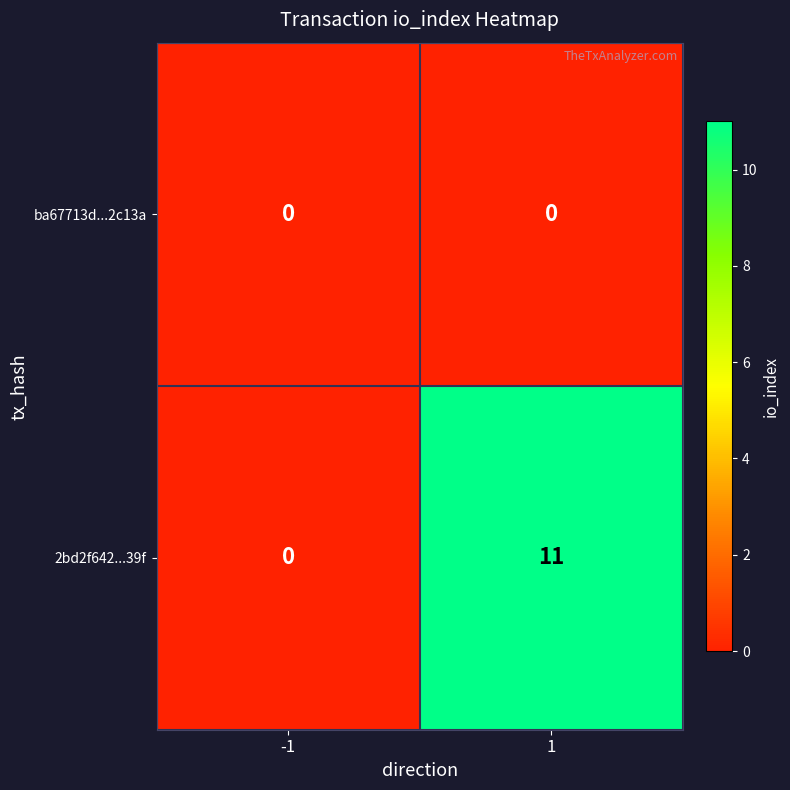

Is it true that 2bd2f642...39f equals 0 at -1?

True